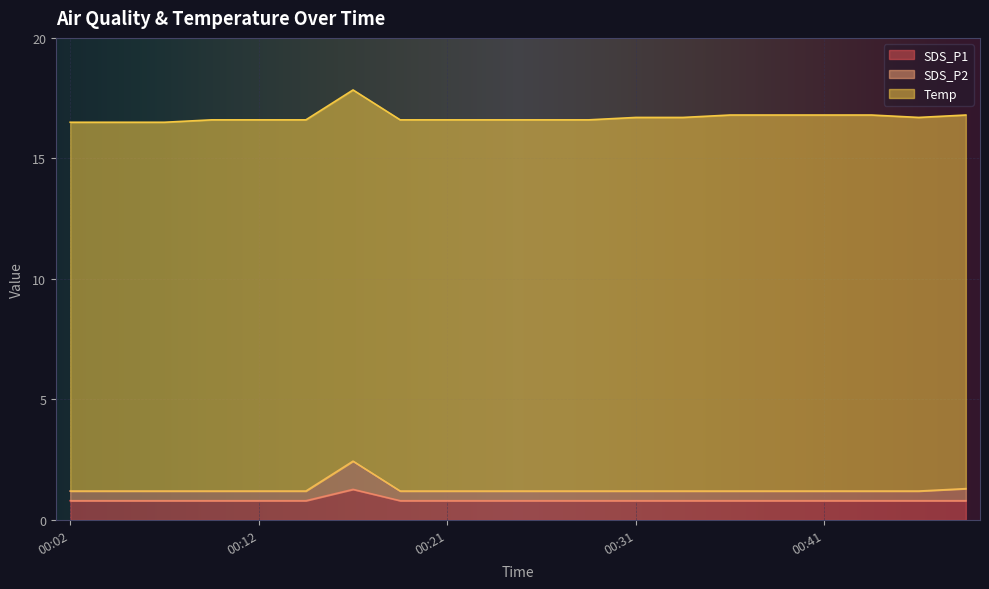

True or false: SDS_P2 has a value of 0.3 at 00:29.

False